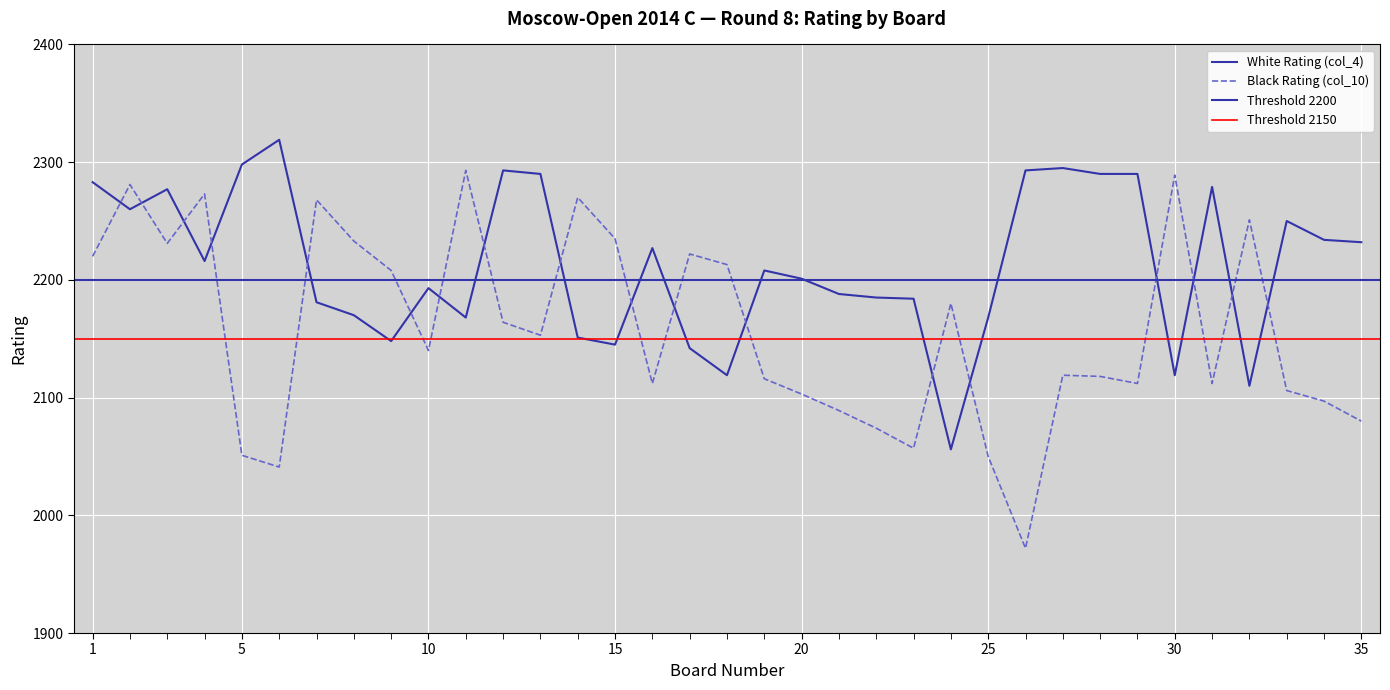

Is it true that Black Rating (col_10) equals 2118 at 28?

True